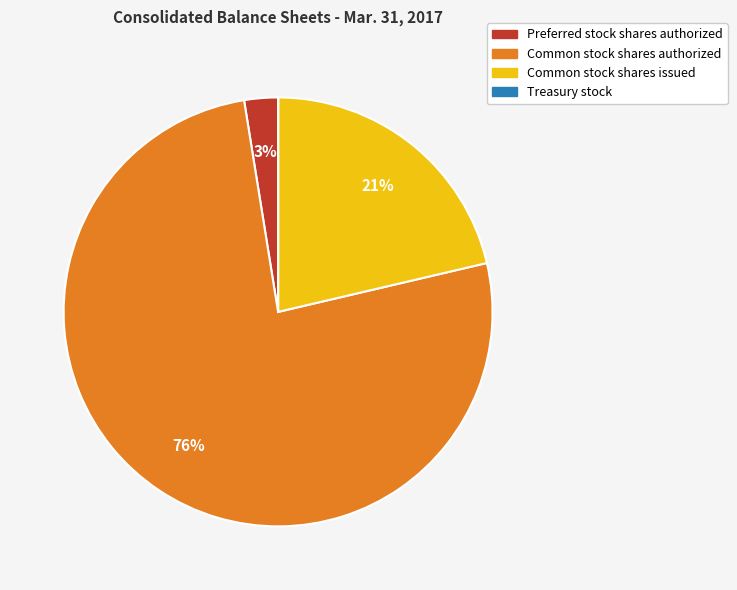

Does any single category account for the majority?

Yes